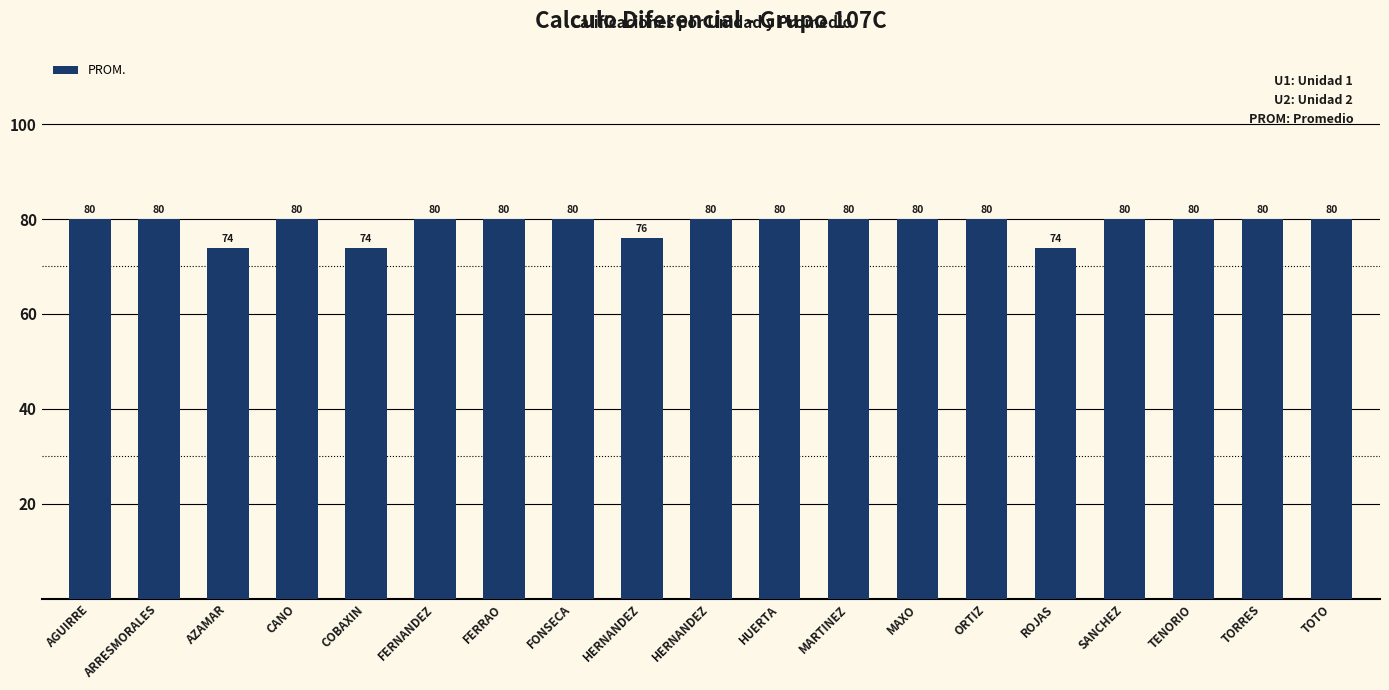

How many values are below 80?

4